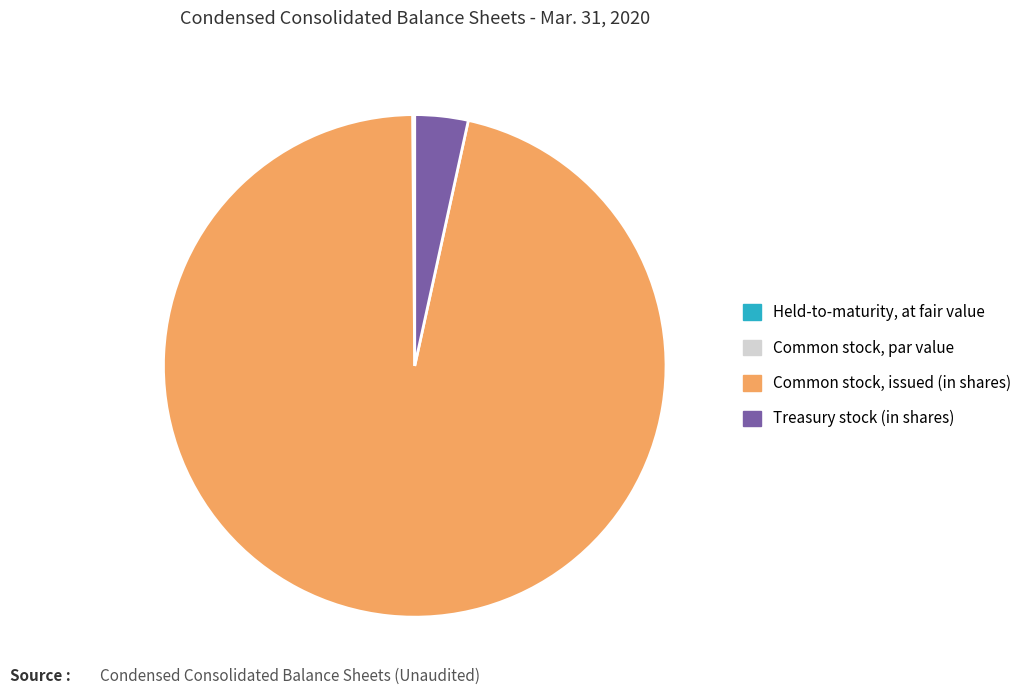

True or false: Treasury stock (in shares) accounts for 3% of the total.

True